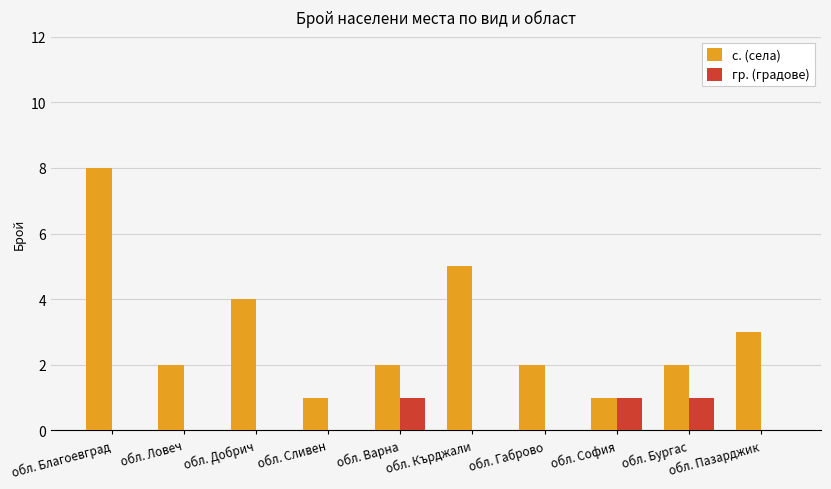

Which series changed the most between обл. Ловеч and обл. Пазарджик?

с. (села)